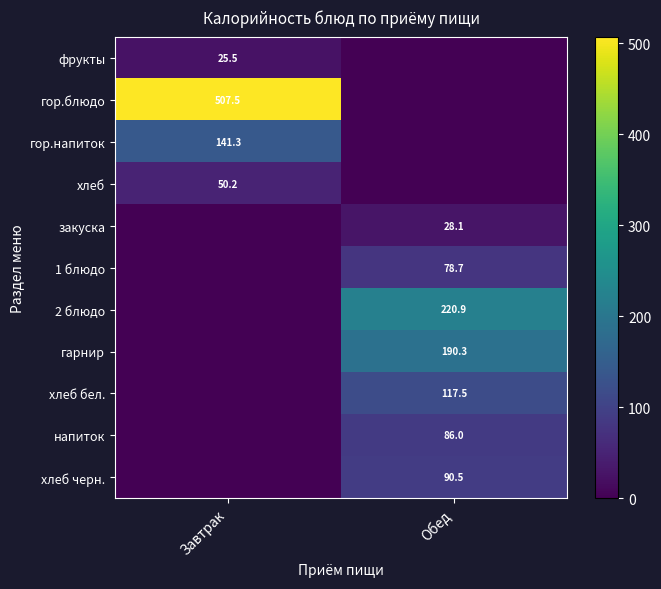

Is it true that 1 блюдо equals 34.0 at Обед?

False